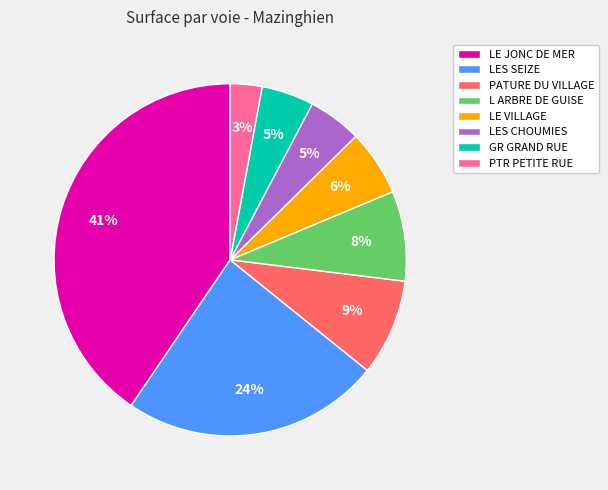

To the nearest percent, what is the average slice percentage?

12%